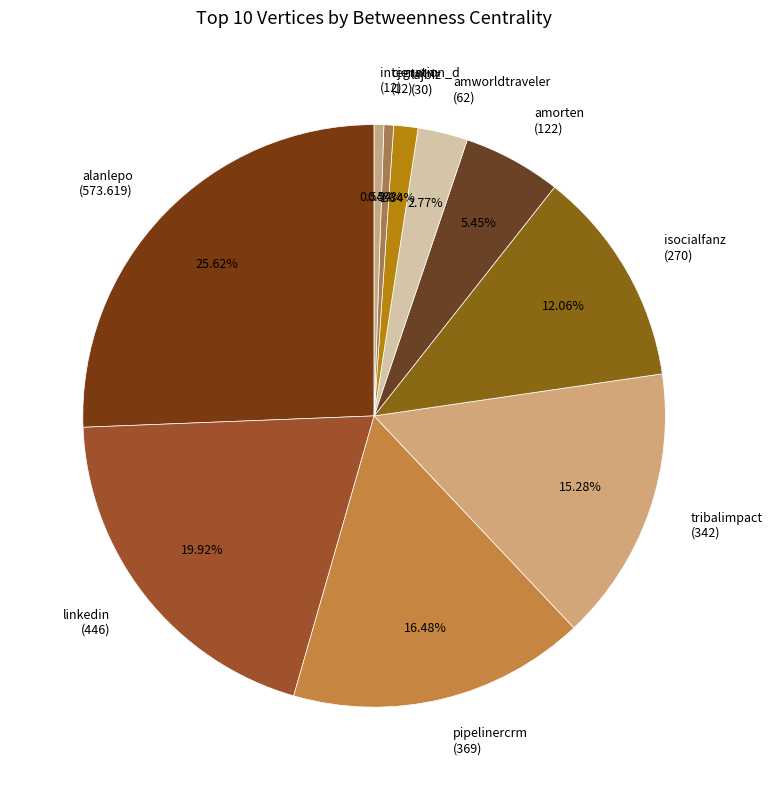

Which slice is the largest?

alanlepo